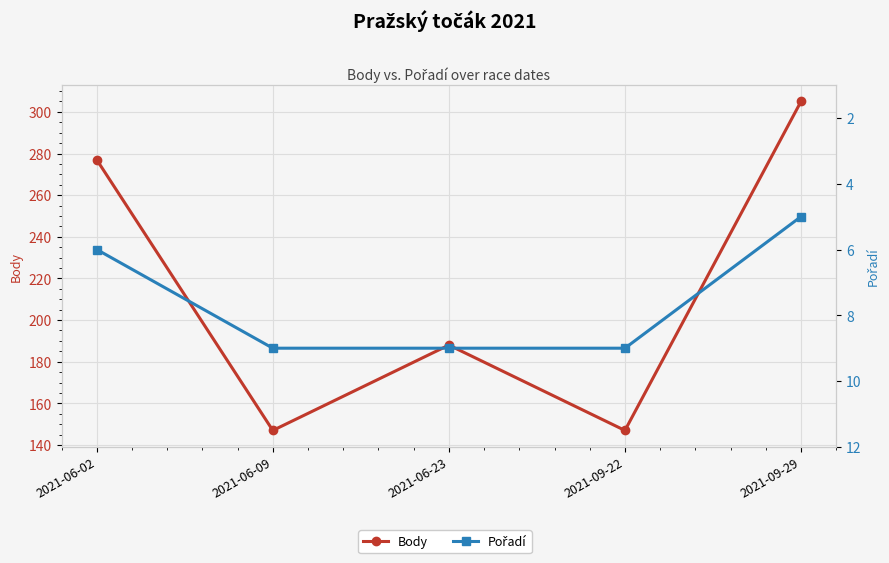

Rank the categories by Body value from lowest to highest.

2021-06-09, 2021-09-22, 2021-06-23, 2021-06-02, 2021-09-29